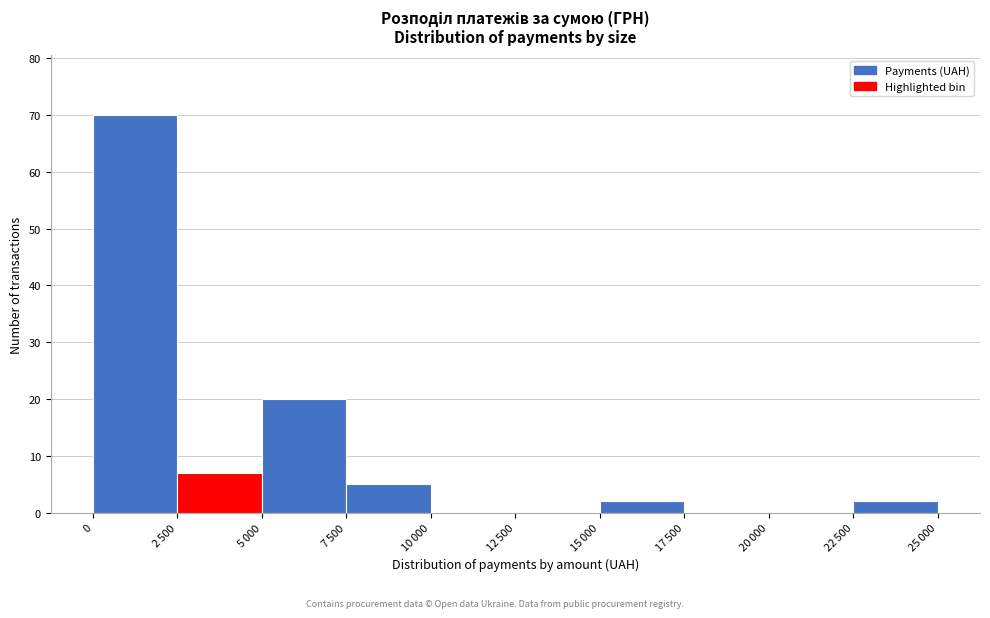

What is the sum of all values?

106